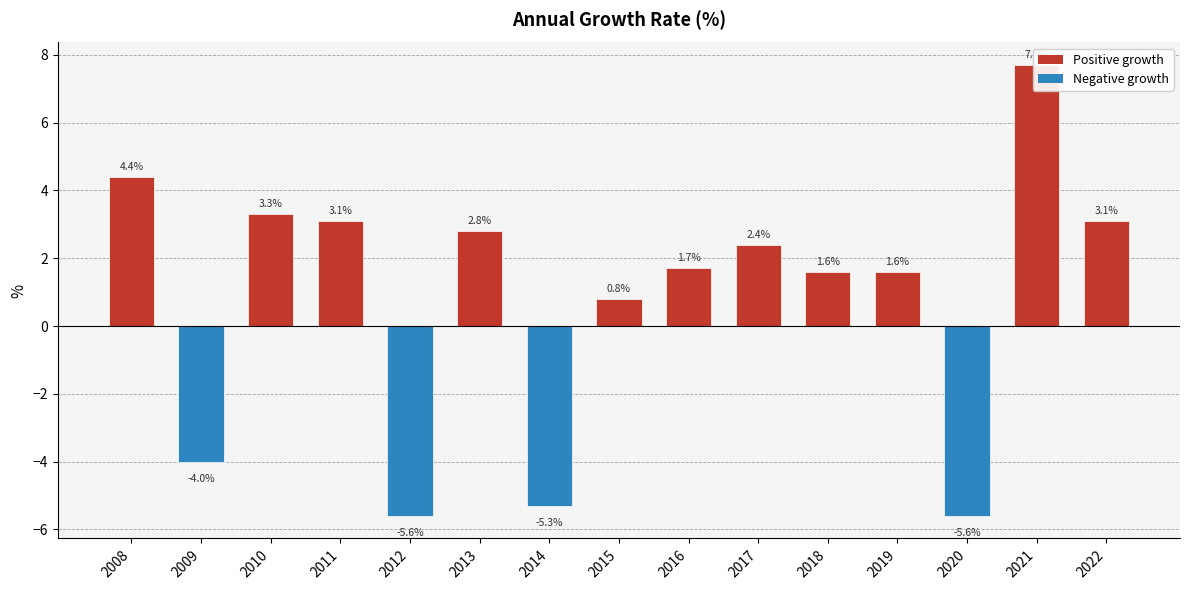

Between 2022 and 2009, which is larger?

2022